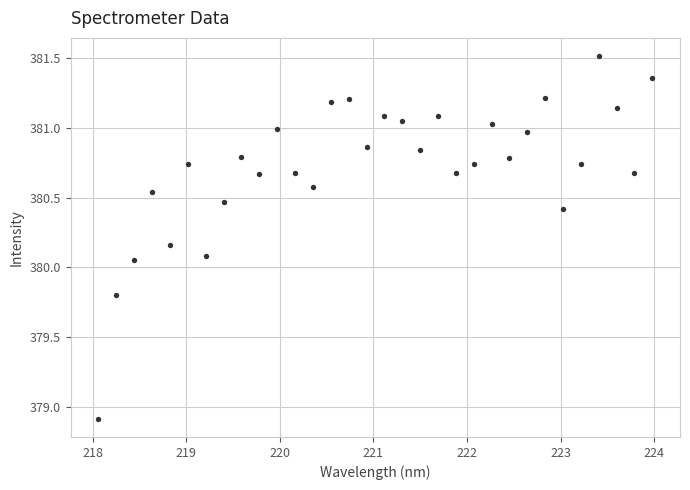

What is the range of X values (max minus min)?

5.9